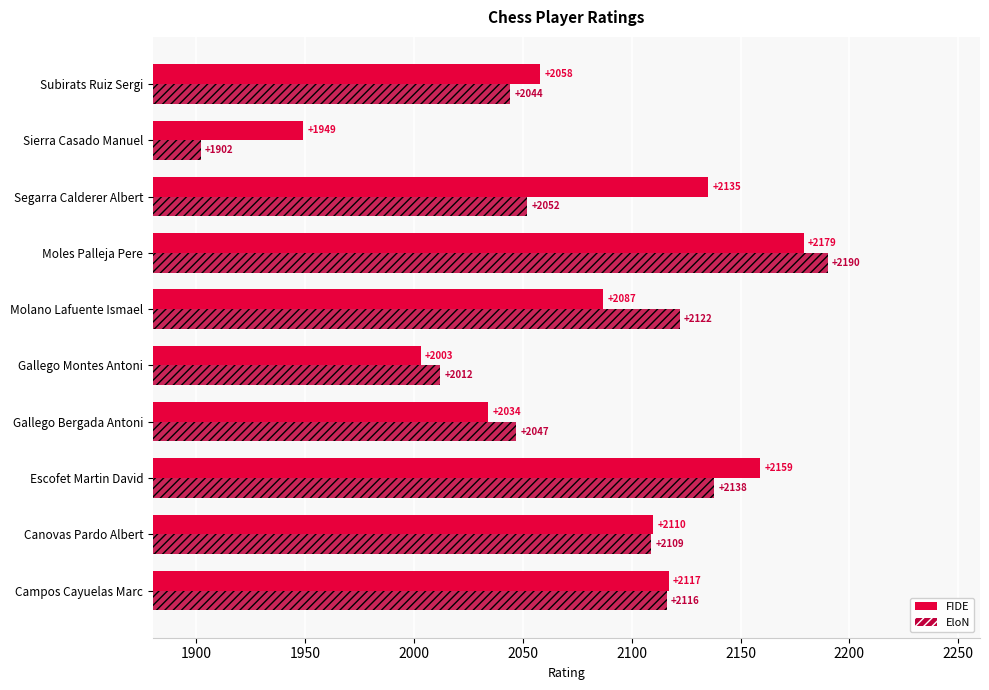

What are all the series names shown in the legend?

FIDE, EloN